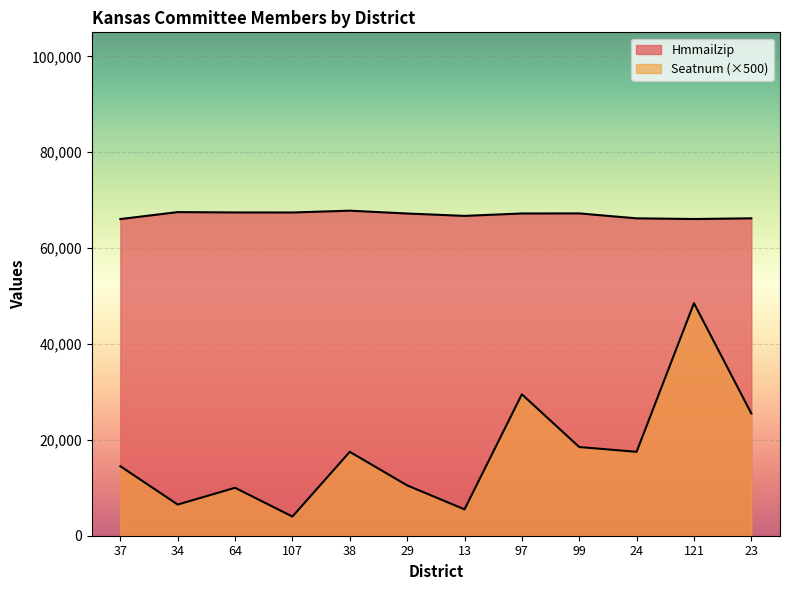

Which series has the largest total across all categories?

Hmmailzip